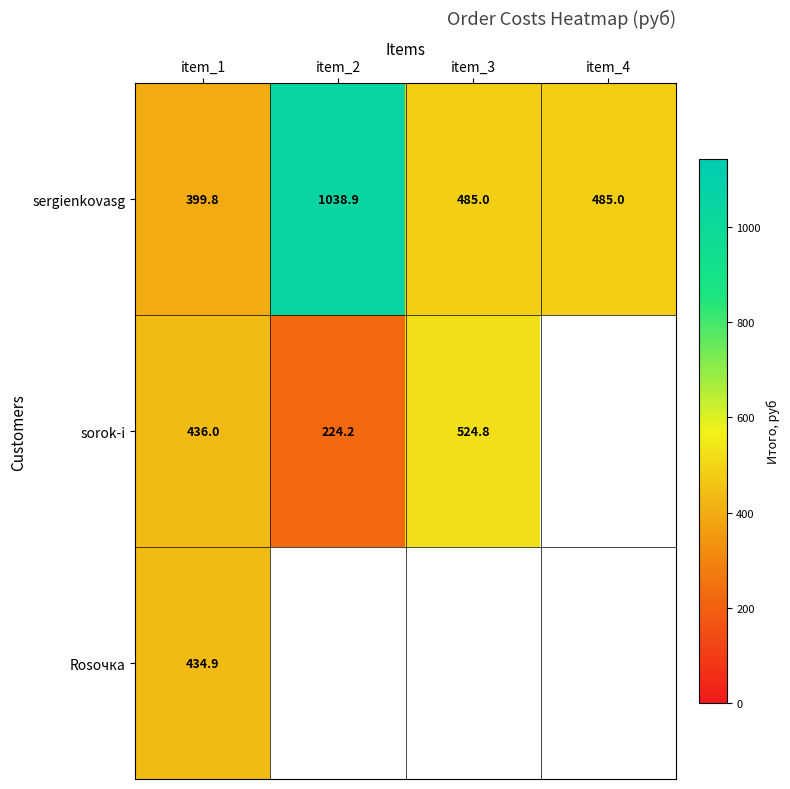

The sorok-i series shows 333.2 at item_2. True or false?

False